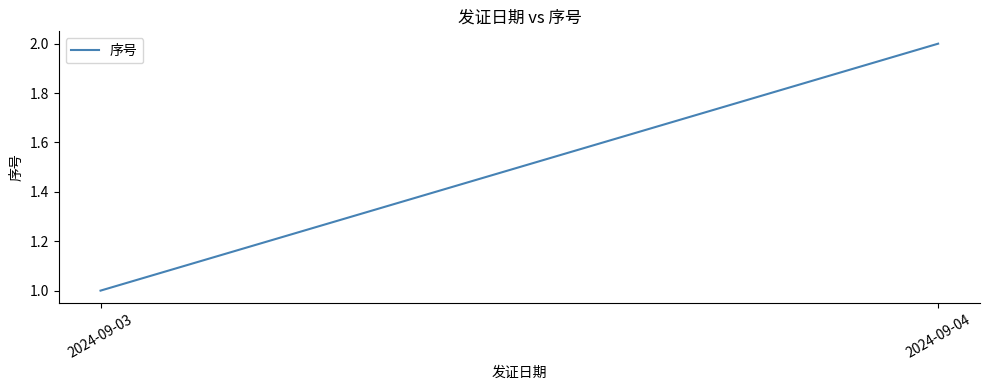

What is the approximate value at 2024-09-04?

2